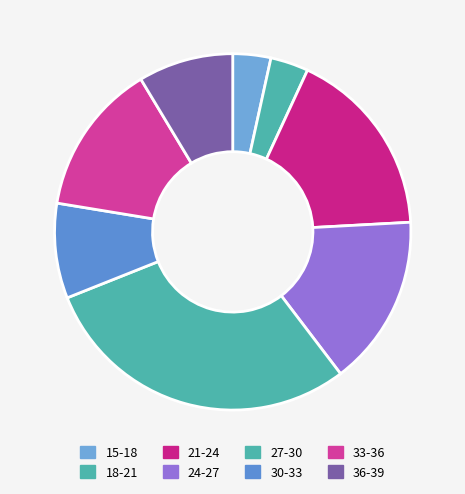

Is it true that 27-30 is 29% of the pie?

True